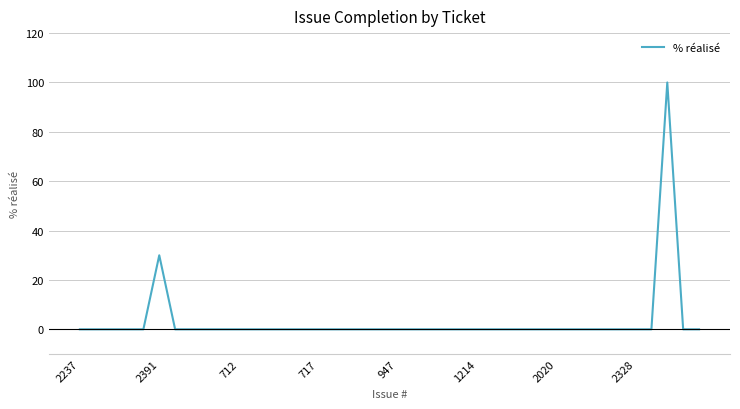

What is the maximum value shown in the chart?

100